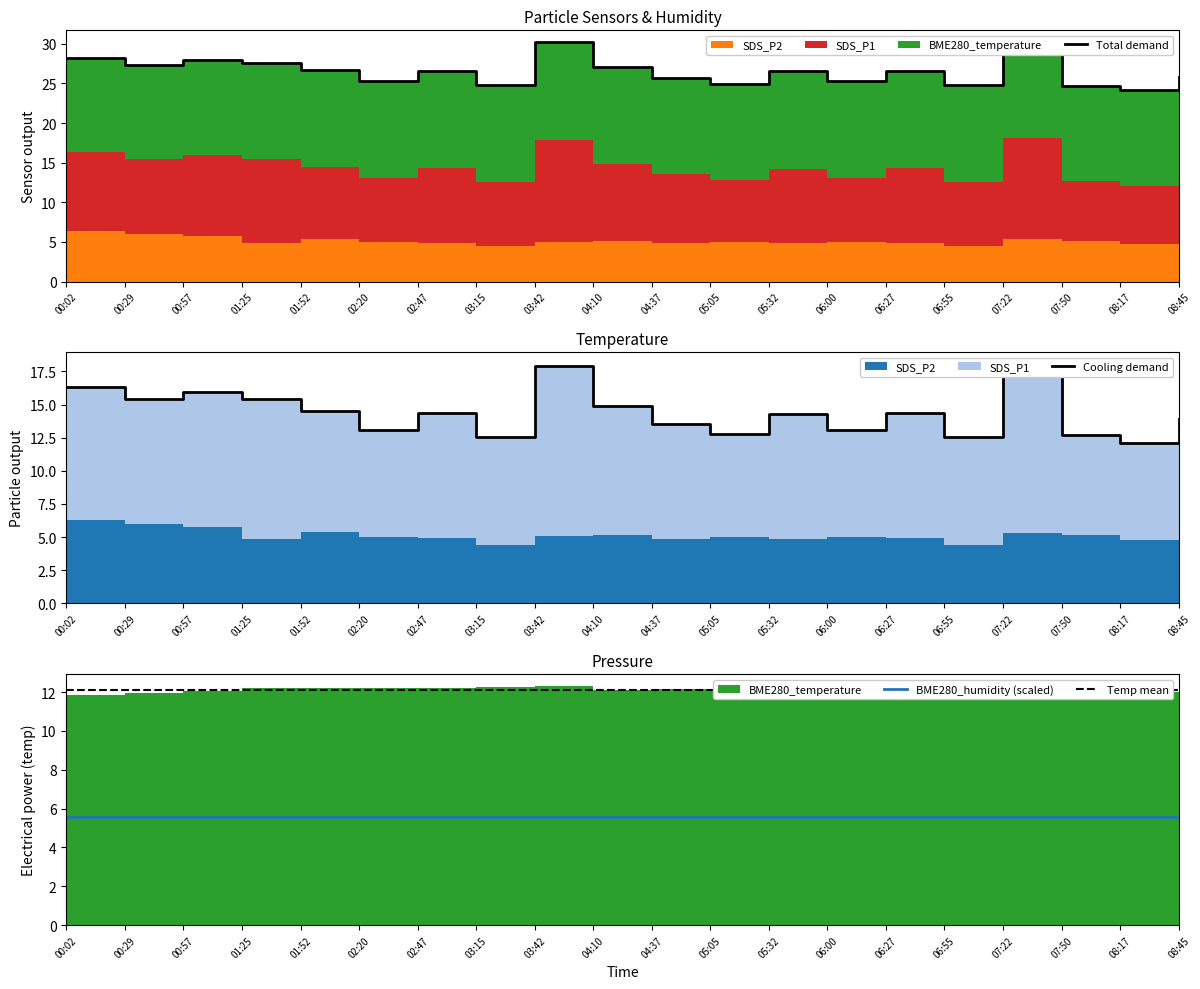

Reading left to right, what are all the values shown in this chart?

Total demand: 28.2	27.4	28.0	27.6	26.7	25.3	26.6	24.8	30.2	27.0	25.7	24.9	26.6	25.3	26.6	24.8	30.0	24.7	24.1	25.9
Cooling demand: 16.3	15.4	15.9	15.4	14.5	13.1	14.4	12.6	17.9	14.9	13.5	12.8	14.2	13.1	14.4	12.6	18.1	12.7	12.1	13.9
BME280_humidity (scaled): 5.5	5.5	5.5	5.5	5.5	5.5	5.5	5.5	5.5	5.5	5.5	5.5	5.5	5.5	5.5	5.5	5.5	5.5	5.5	5.5
Temp mean: 12.1	12.1	12.1	12.1	12.1	12.1	12.1	12.1	12.1	12.1	12.1	12.1	12.1	12.1	12.1	12.1	12.1	12.1	12.1	12.1